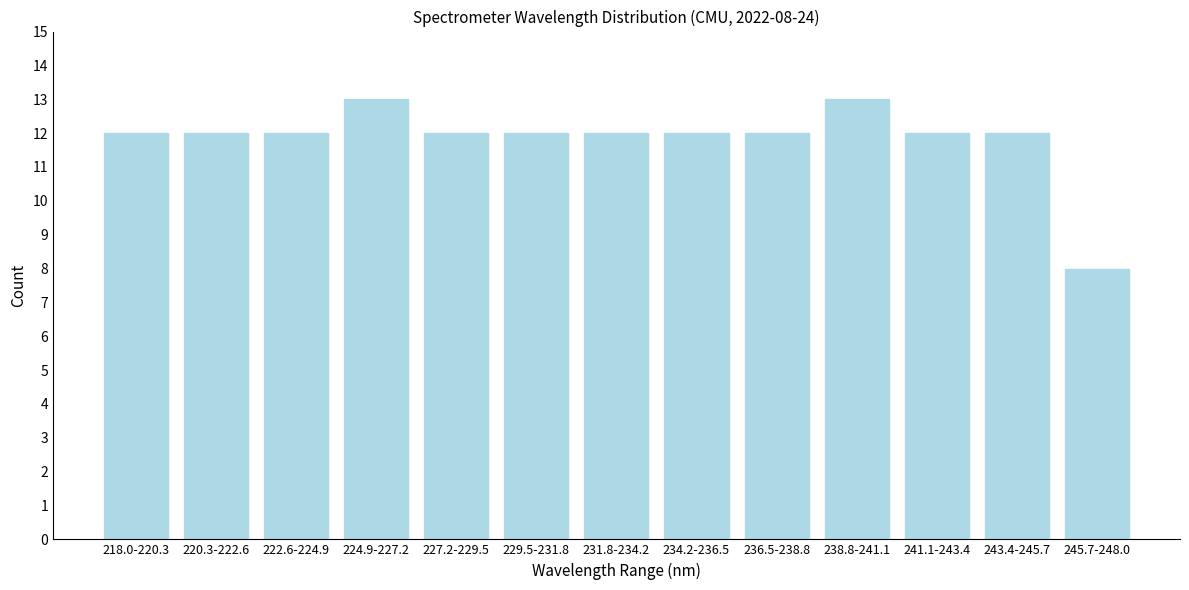

Reading left to right, extract all data points from this chart.

12	12	12	13	12	12	12	12	12	13	12	12	8